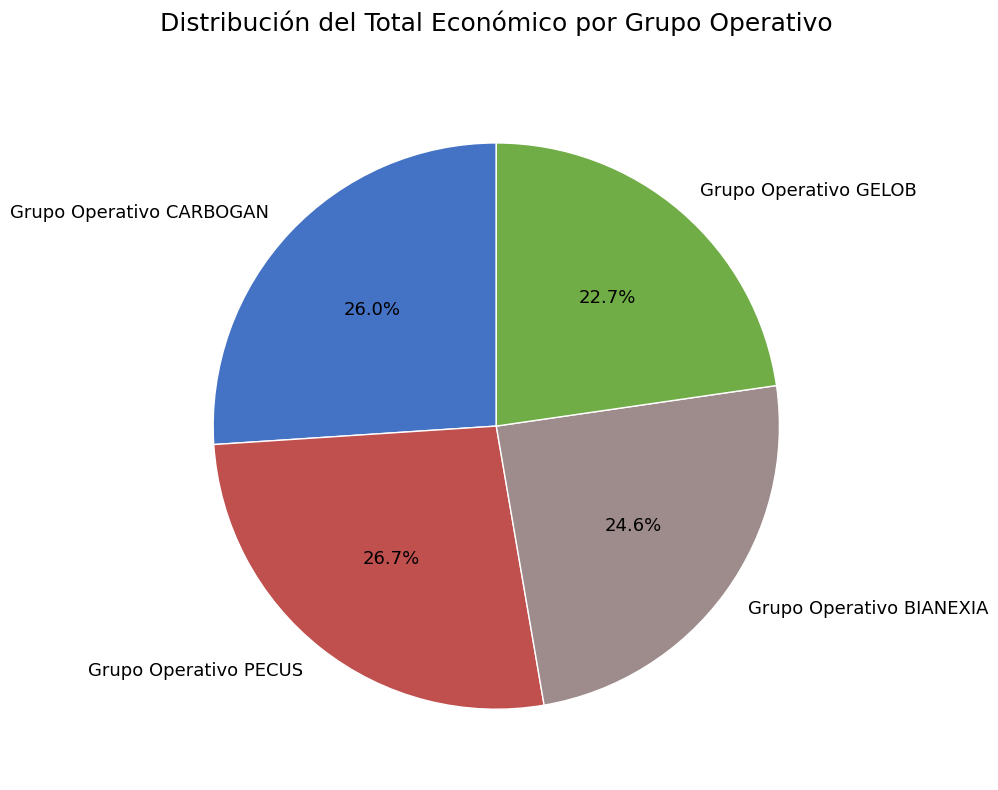

What percentage do Grupo Operativo BIANEXIA and Grupo Operativo CARBOGAN together represent?

50.6%